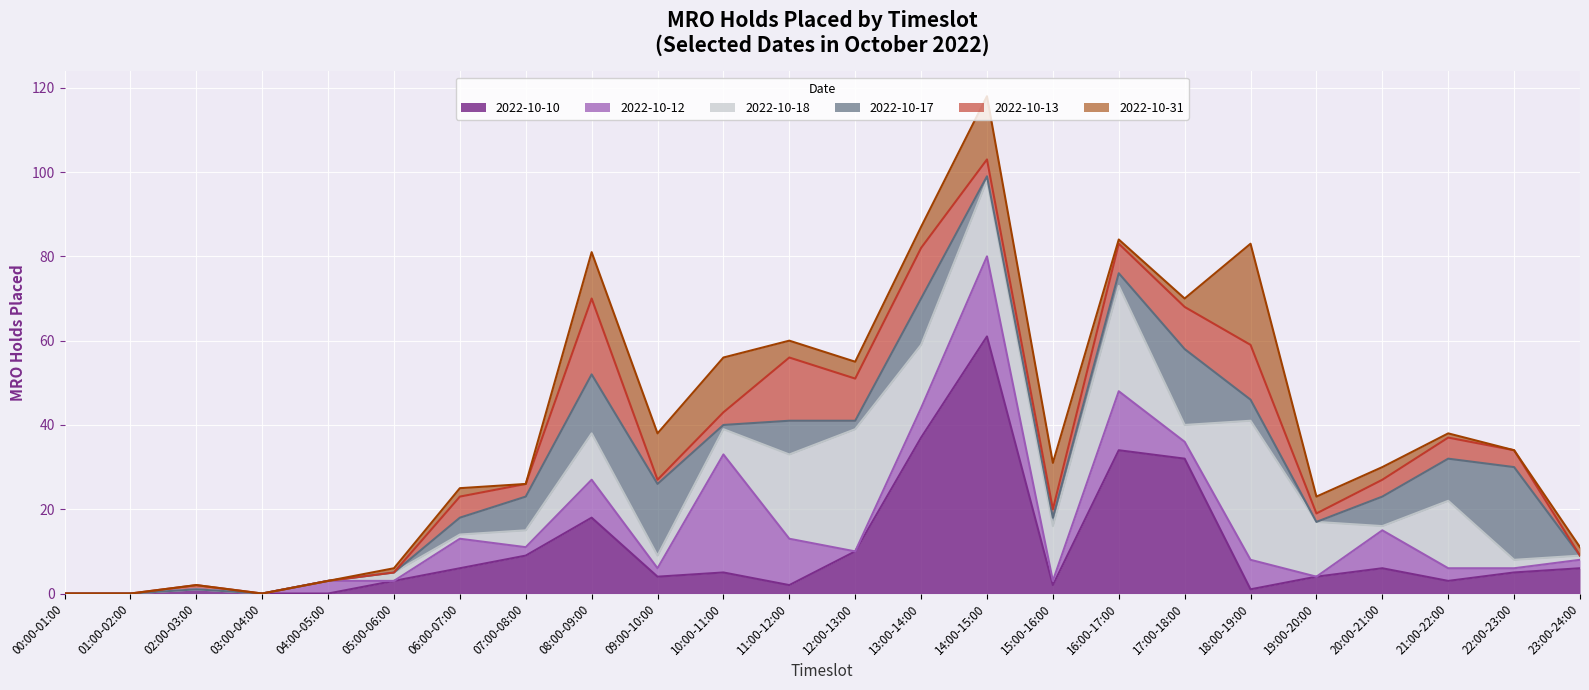

Reading right to left, list all the values displayed in this chart.

2022-10-10: 23:00-24:00=6	22:00-23:00=5	21:00-22:00=3	20:00-21:00=6	19:00-20:00=4	18:00-19:00=1	17:00-18:00=32	16:00-17:00=34	15:00-16:00=2	14:00-15:00=61	13:00-14:00=37	12:00-13:00=10	11:00-12:00=2	10:00-11:00=5	09:00-10:00=4	08:00-09:00=18	07:00-08:00=9	06:00-07:00=6	05:00-06:00=3	04:00-05:00=0	03:00-04:00=0	02:00-03:00=1	01:00-02:00=0	00:00-01:00=0
2022-10-12: 23:00-24:00=2	22:00-23:00=1	21:00-22:00=3	20:00-21:00=9	19:00-20:00=0	18:00-19:00=7	17:00-18:00=4	16:00-17:00=14	15:00-16:00=1	14:00-15:00=19	13:00-14:00=7	12:00-13:00=0	11:00-12:00=11	10:00-11:00=28	09:00-10:00=2	08:00-09:00=9	07:00-08:00=2	06:00-07:00=7	05:00-06:00=0	04:00-05:00=3	03:00-04:00=0	02:00-03:00=0	01:00-02:00=0	00:00-01:00=0
2022-10-18: 23:00-24:00=1	22:00-23:00=2	21:00-22:00=16	20:00-21:00=1	19:00-20:00=13	18:00-19:00=33	17:00-18:00=4	16:00-17:00=25	15:00-16:00=13	14:00-15:00=18	13:00-14:00=15	12:00-13:00=29	11:00-12:00=20	10:00-11:00=6	09:00-10:00=3	08:00-09:00=11	07:00-08:00=4	06:00-07:00=1	05:00-06:00=2	04:00-05:00=0	03:00-04:00=0	02:00-03:00=0	01:00-02:00=0	00:00-01:00=0
2022-10-17: 23:00-24:00=0	22:00-23:00=22	21:00-22:00=10	20:00-21:00=7	19:00-20:00=0	18:00-19:00=5	17:00-18:00=18	16:00-17:00=3	15:00-16:00=2	14:00-15:00=1	13:00-14:00=11	12:00-13:00=2	11:00-12:00=8	10:00-11:00=1	09:00-10:00=17	08:00-09:00=14	07:00-08:00=8	06:00-07:00=4	05:00-06:00=0	04:00-05:00=0	03:00-04:00=0	02:00-03:00=0	01:00-02:00=0	00:00-01:00=0
2022-10-13: 23:00-24:00=0	22:00-23:00=4	21:00-22:00=5	20:00-21:00=4	19:00-20:00=2	18:00-19:00=13	17:00-18:00=10	16:00-17:00=7	15:00-16:00=2	14:00-15:00=4	13:00-14:00=12	12:00-13:00=10	11:00-12:00=15	10:00-11:00=3	09:00-10:00=1	08:00-09:00=18	07:00-08:00=3	06:00-07:00=5	05:00-06:00=0	04:00-05:00=0	03:00-04:00=0	02:00-03:00=1	01:00-02:00=0	00:00-01:00=0
2022-10-31: 23:00-24:00=2	22:00-23:00=0	21:00-22:00=1	20:00-21:00=3	19:00-20:00=4	18:00-19:00=24	17:00-18:00=2	16:00-17:00=1	15:00-16:00=11	14:00-15:00=15	13:00-14:00=5	12:00-13:00=4	11:00-12:00=4	10:00-11:00=13	09:00-10:00=11	08:00-09:00=11	07:00-08:00=0	06:00-07:00=2	05:00-06:00=1	04:00-05:00=0	03:00-04:00=0	02:00-03:00=0	01:00-02:00=0	00:00-01:00=0